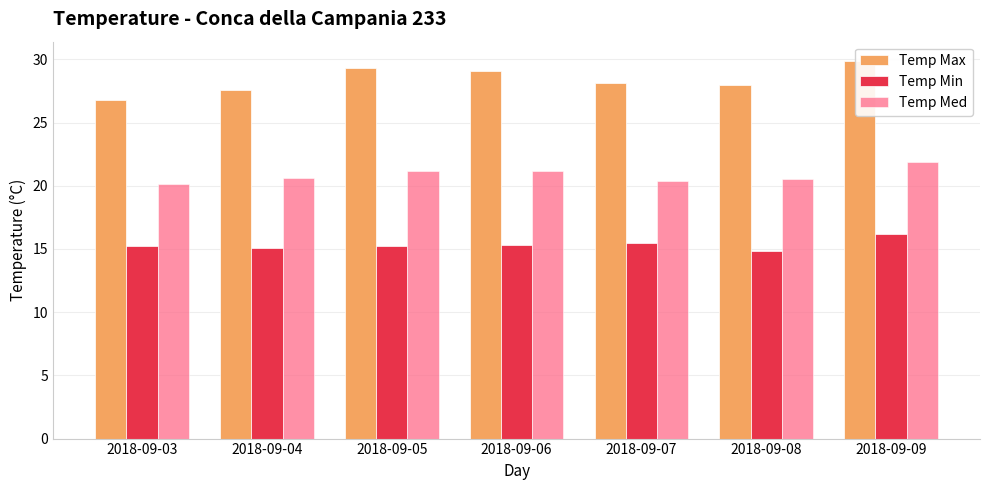

Is it true that Temp Max equals 28.1 at 2018-09-07?

True